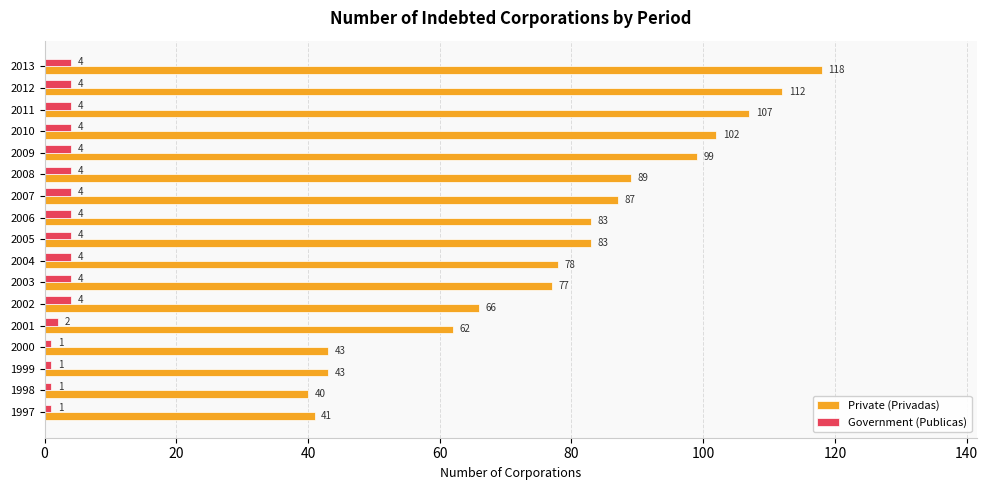

At 2008, list the series in order from largest to smallest.

Private (Privadas), Government (Publicas)